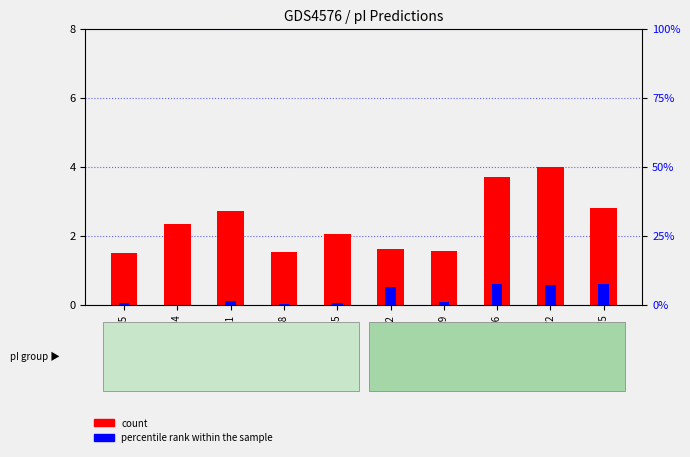

Which label corresponds to the largest value in the chart?

A0A075TYV2